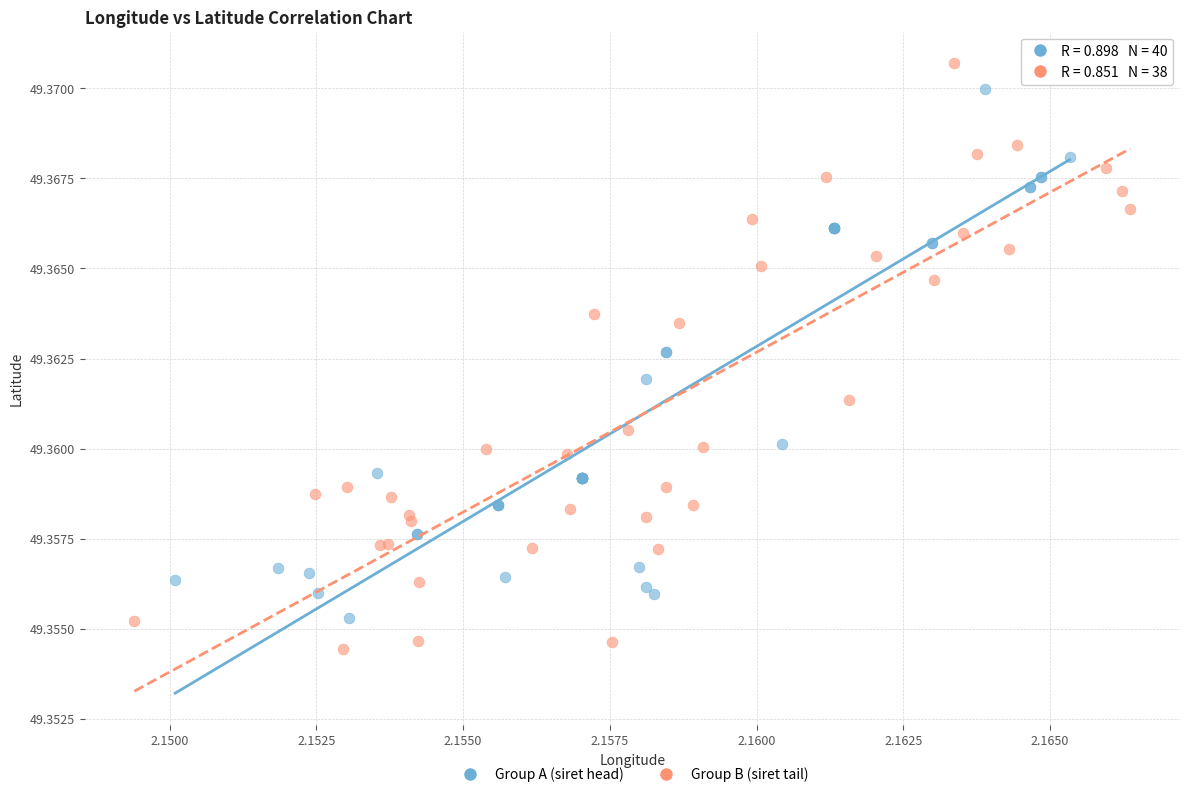

Which series has the widest spread of Y values?

Group B (siret tail)